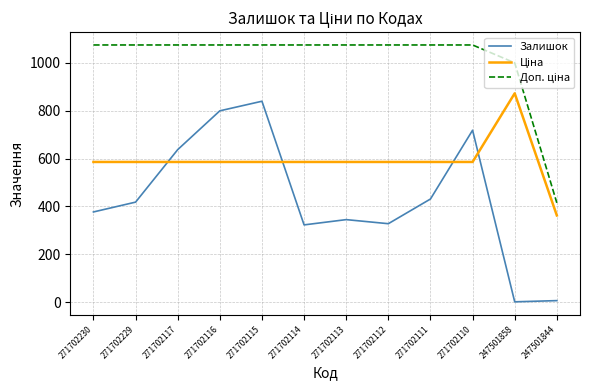

What is the maximum value shown in the chart?

1073.8